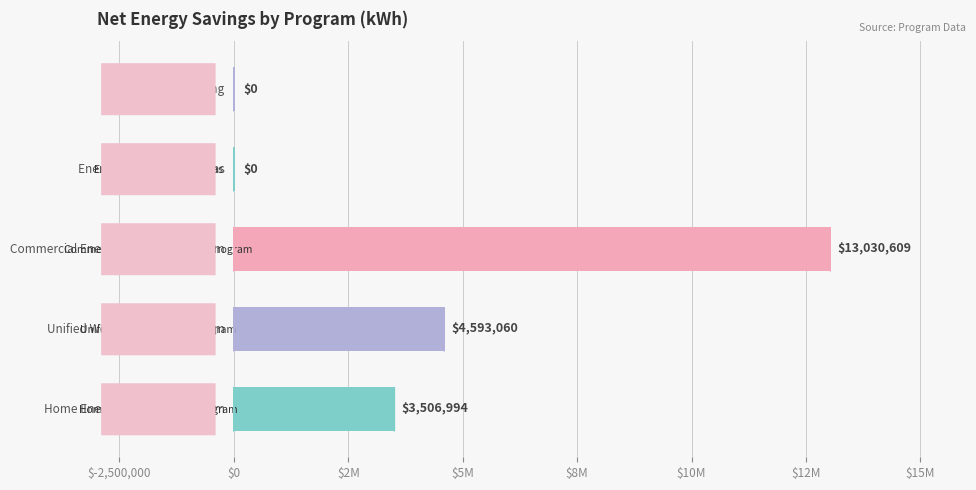

Are the bars horizontal?

Yes